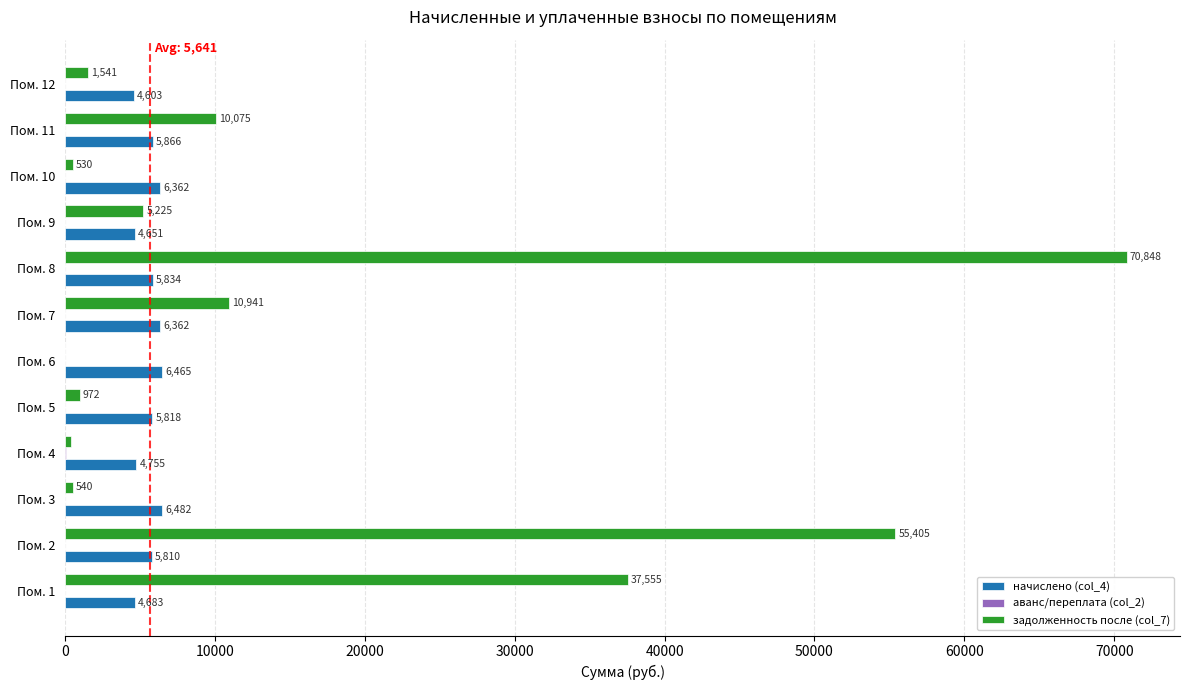

What is the maximum value for начислено (col_4)?

6481.6